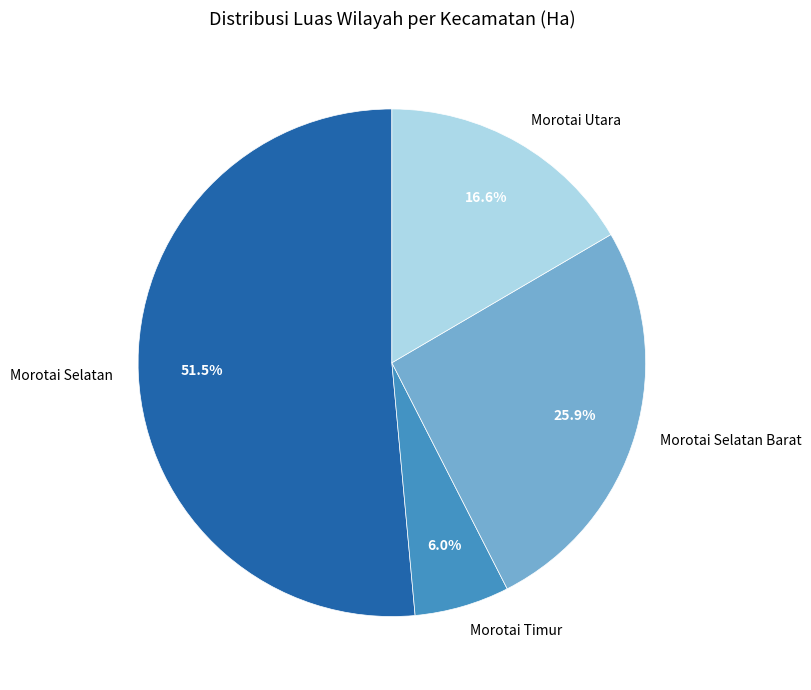

Which category has the biggest portion of the pie?

Morotai Selatan